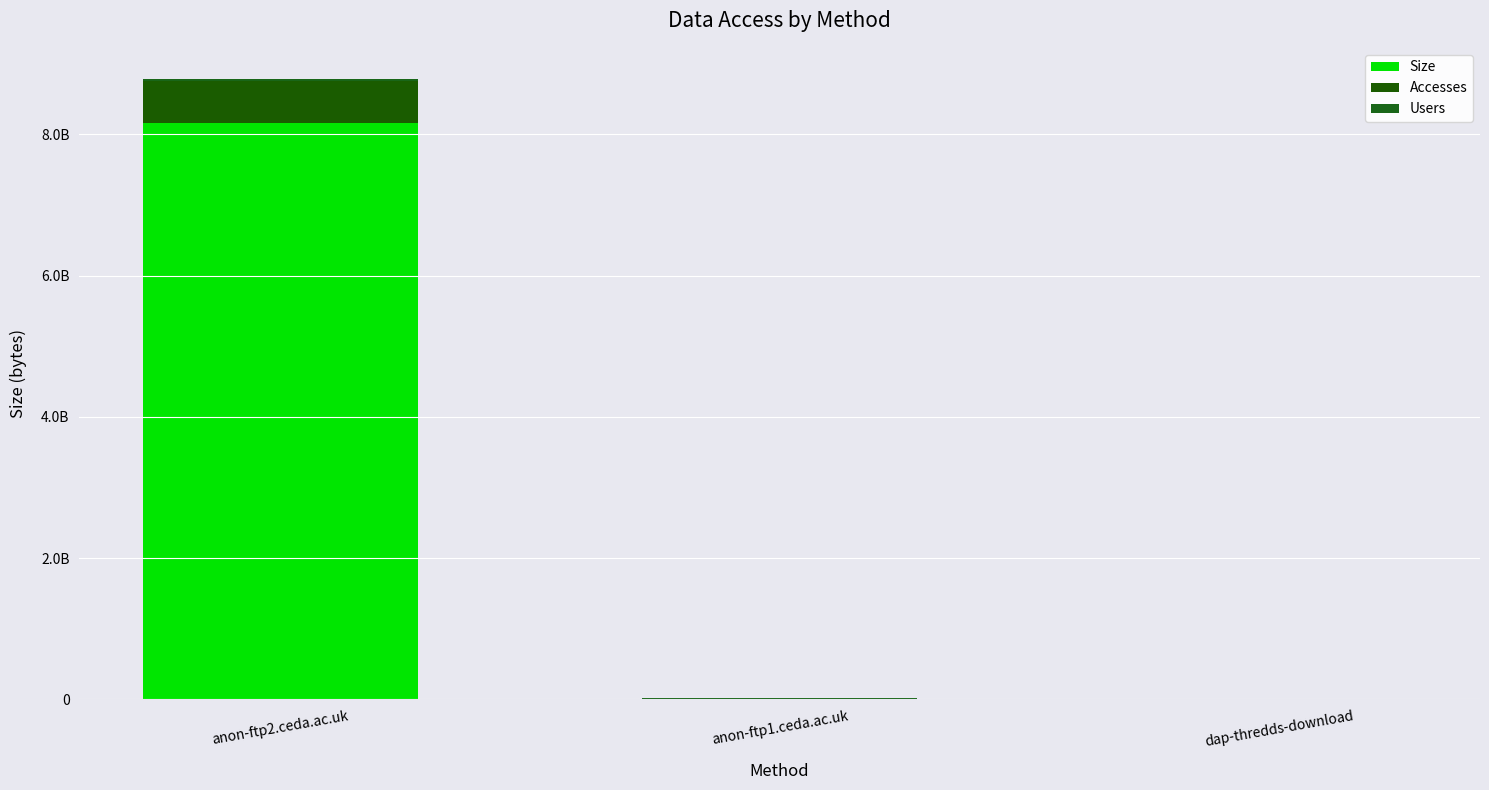

Which series has the largest total across all categories?

Size